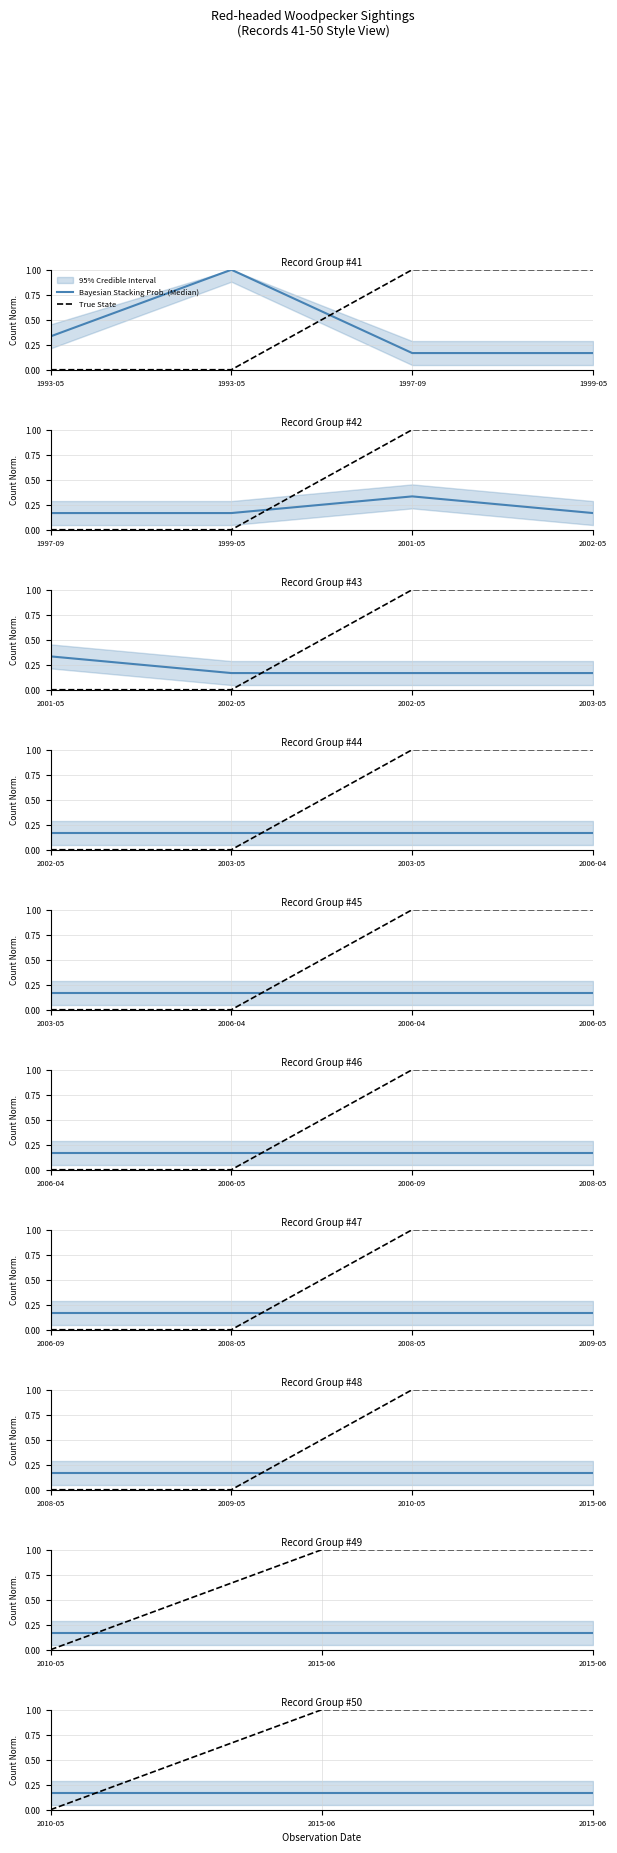

At 1993-05, list the series in order from largest to smallest.

Bayesian Stacking Prob. (Median), True State